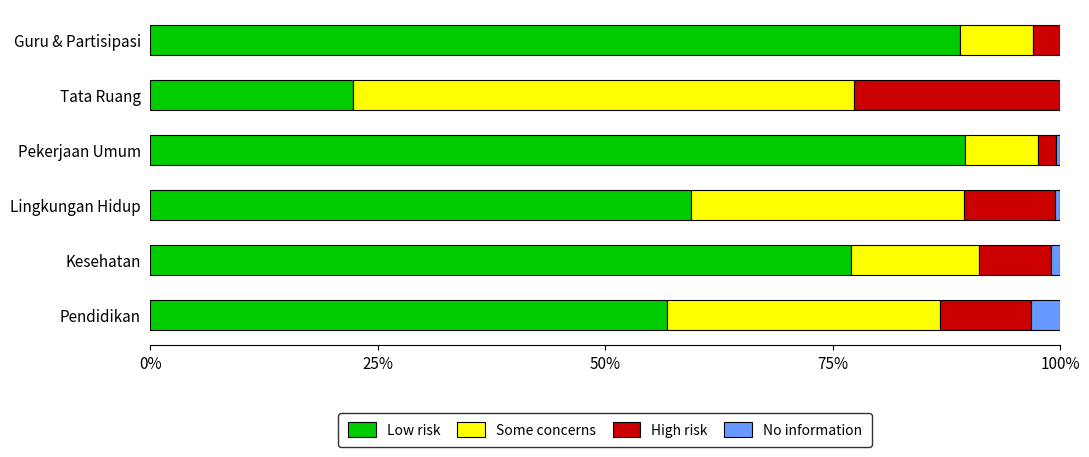

What is the sum of all Low risk values?

394.1